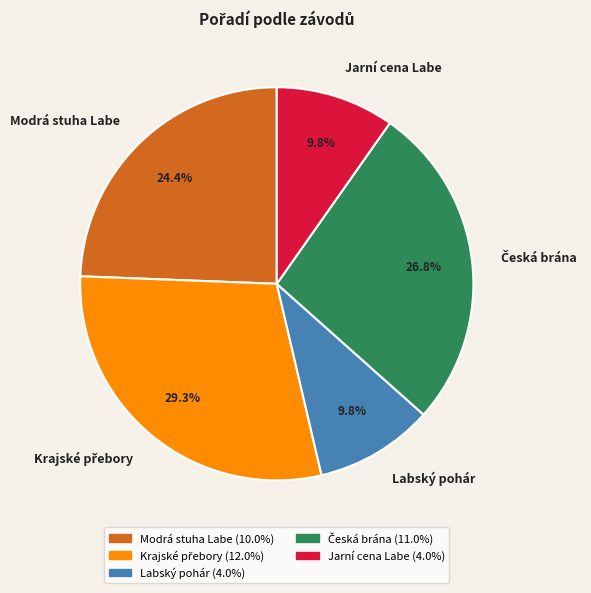

Count the number of slices in the pie.

5